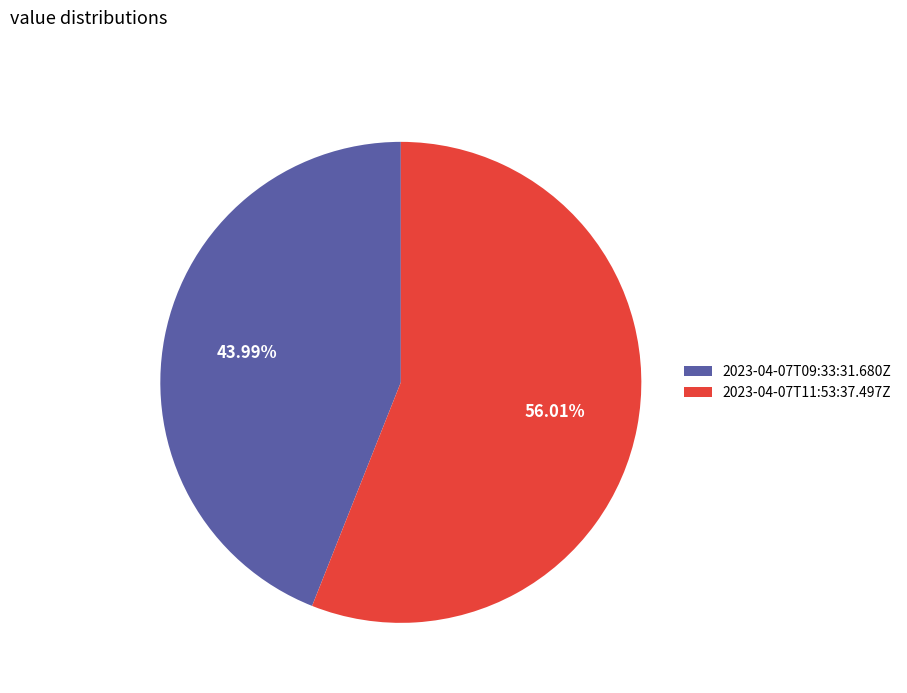

What percentage is the 2023-04-07T11:53:37.497Z slice, to the nearest percent?

56%